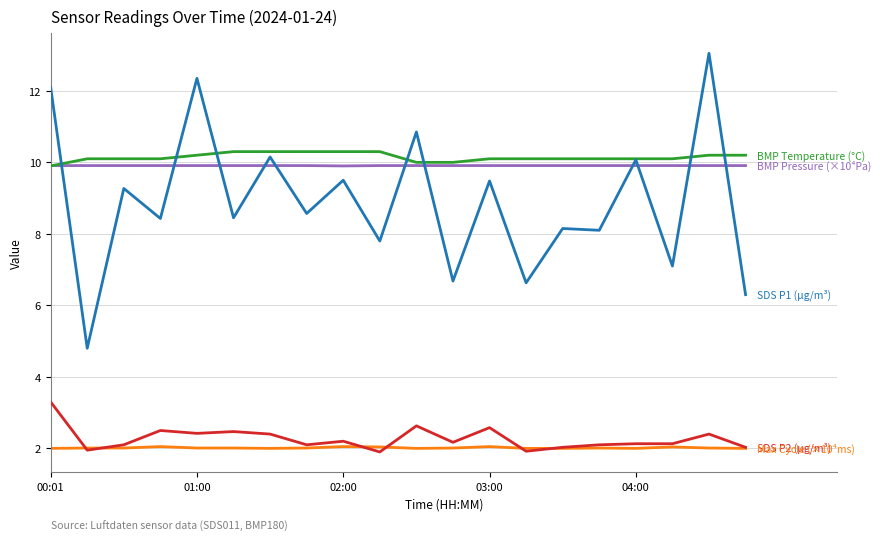

Does the chart have visible grid lines?

Yes